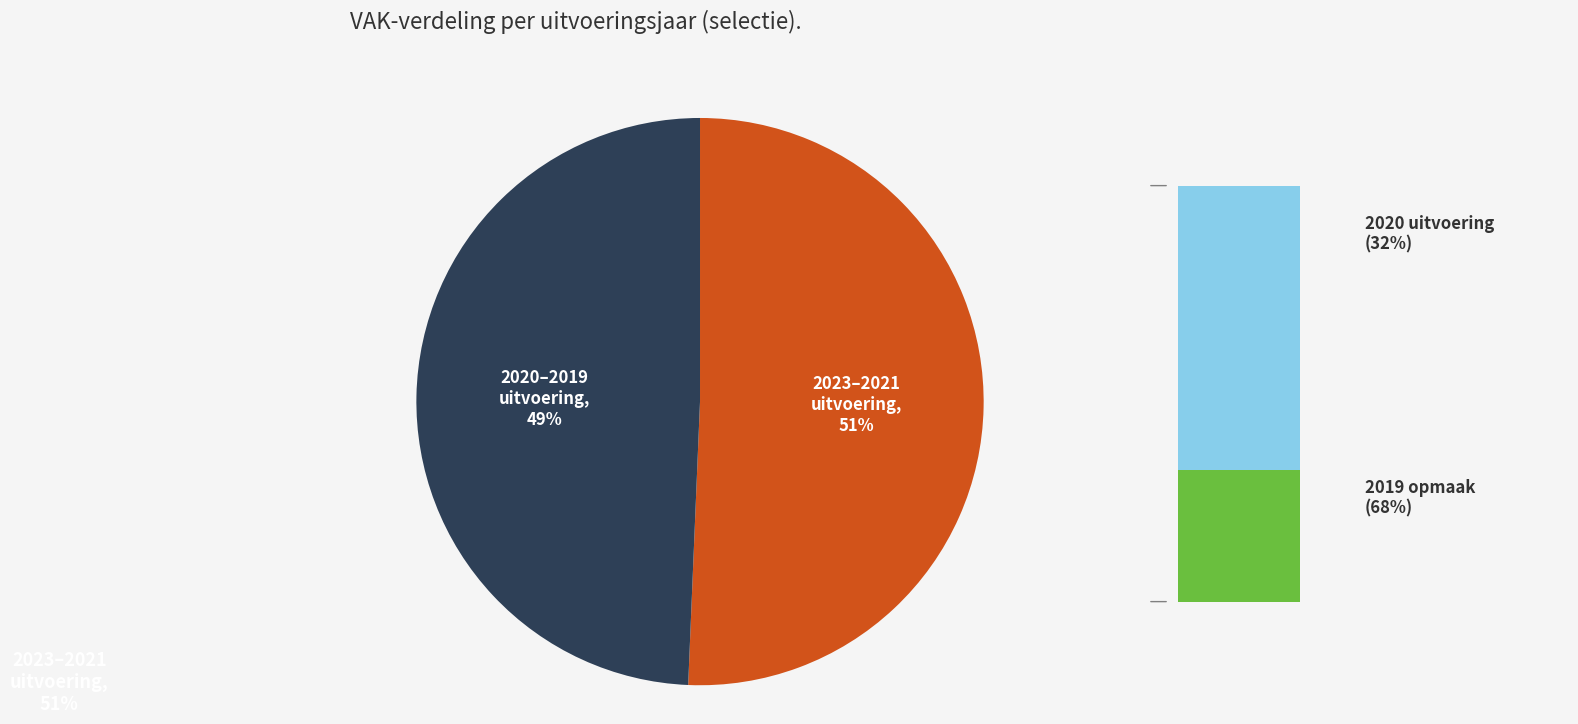

What is the largest slice in the pie chart?

2023 uitvoering